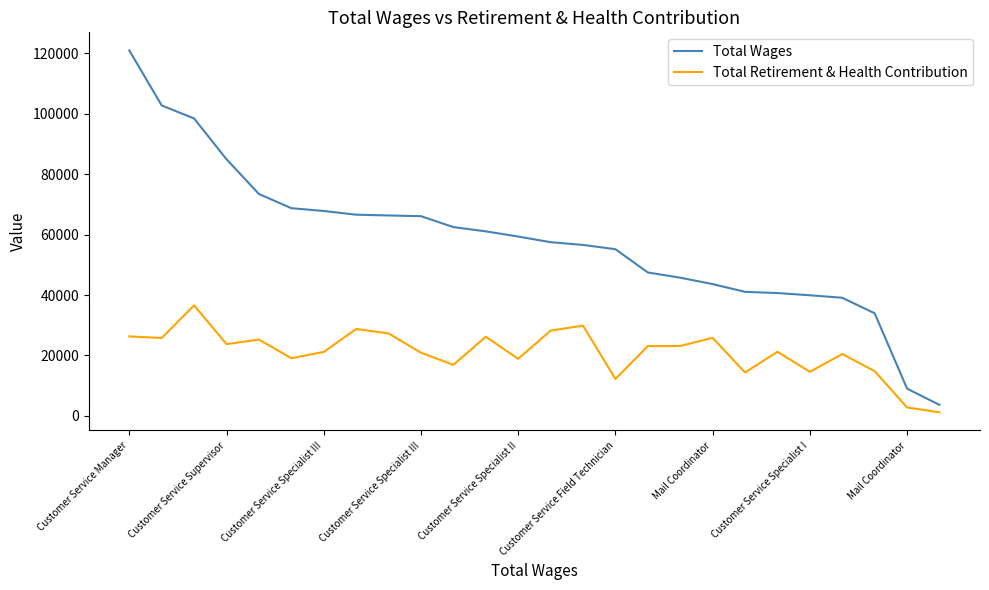

Which series has the widest spread of values?

Total Wages